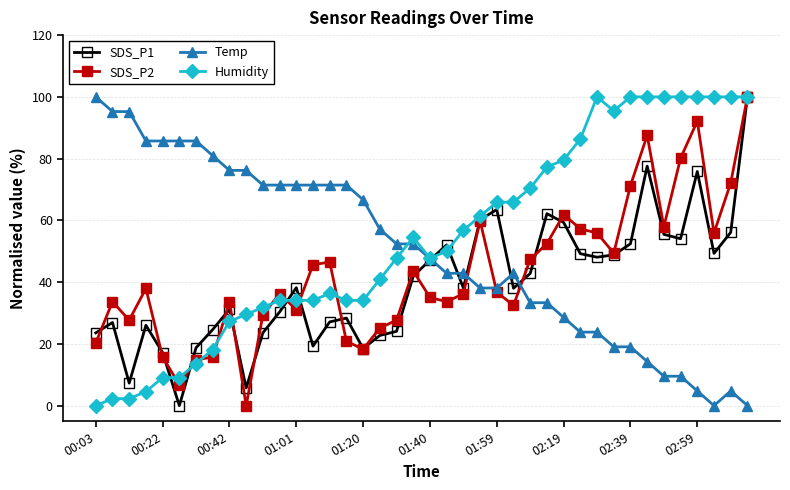

What is the difference between the maximum and minimum values in the SDS_P2 series?

100.0